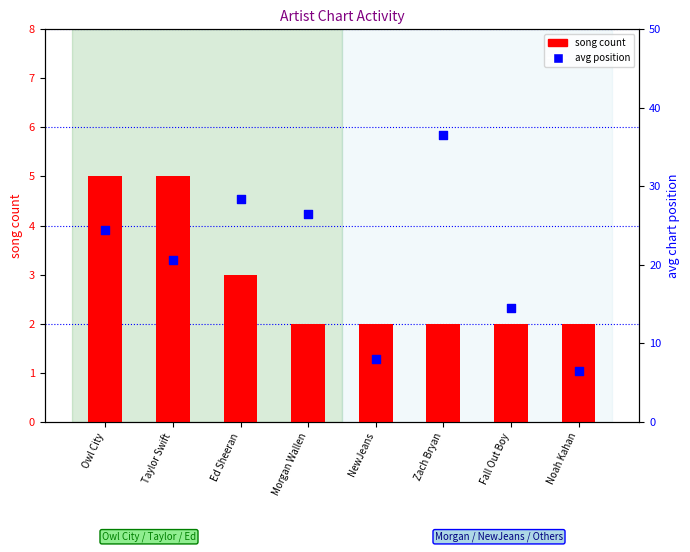

At how many categories does at least one series exceed 34?

1